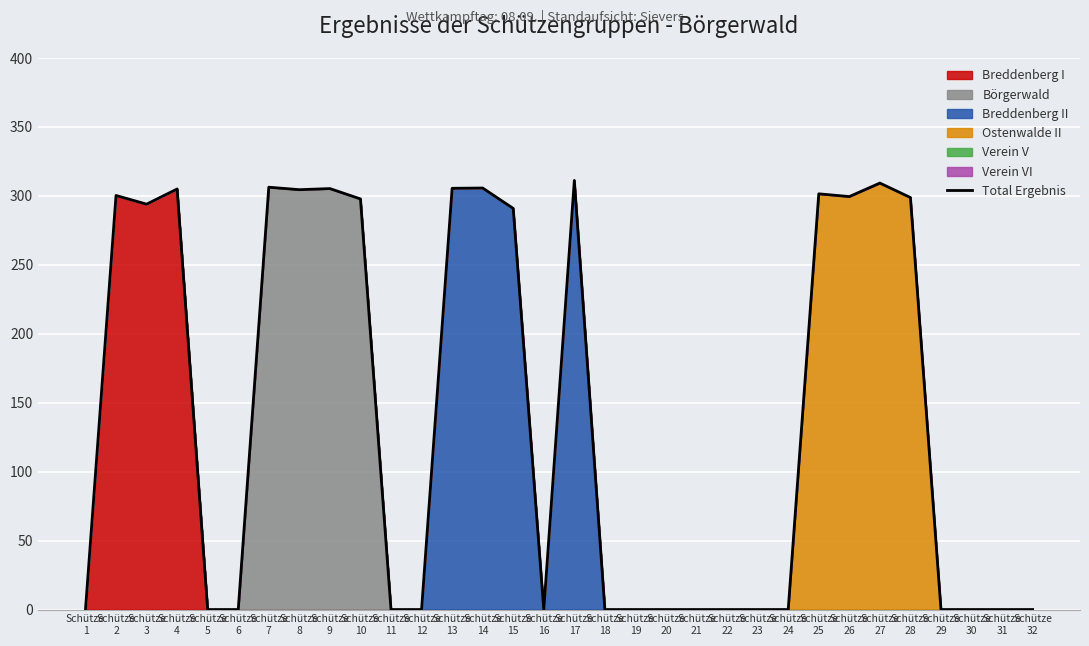

Reading right to left, what are all the values shown in this chart?

Schütze
32=0.0	Schütze
31=0.0	Schütze
30=0.0	Schütze
29=0.0	Schütze
28=298.8	Schütze
27=309.3	Schütze
26=299.5	Schütze
25=301.5	Schütze
24=0.0	Schütze
23=0.0	Schütze
22=0.0	Schütze
21=0.0	Schütze
20=0.0	Schütze
19=0.0	Schütze
18=0.0	Schütze
17=311.2	Schütze
16=0.0	Schütze
15=290.9	Schütze
14=305.7	Schütze
13=305.5	Schütze
12=0.0	Schütze
11=0.0	Schütze
10=297.8	Schütze
9=305.3	Schütze
8=304.5	Schütze
7=306.3	Schütze
6=0.0	Schütze
5=0.0	Schütze
4=305.0	Schütze
3=294.0	Schütze
2=300.3	Schütze
1=0.0